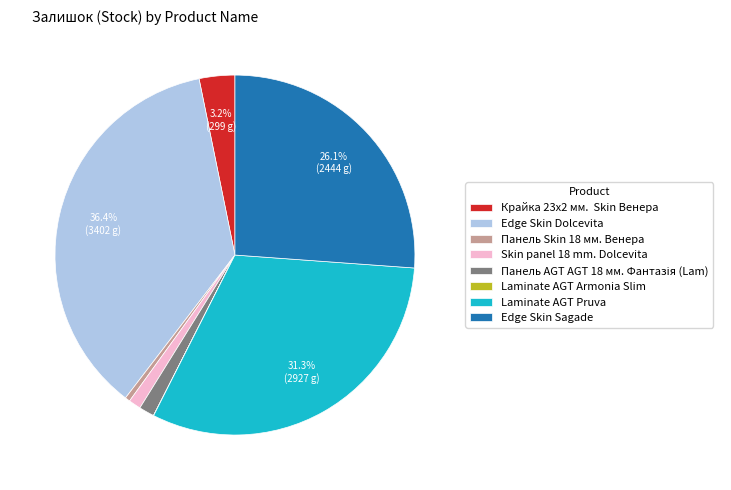

Which slice is the largest?

Edge Skin Dolcevita